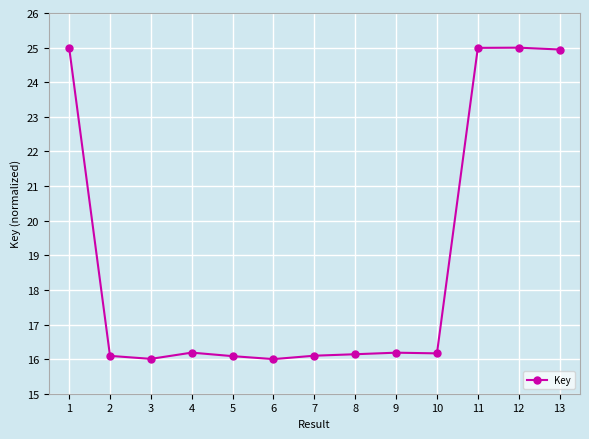

True or false: there are more than 0 points higher than both neighbors.

True